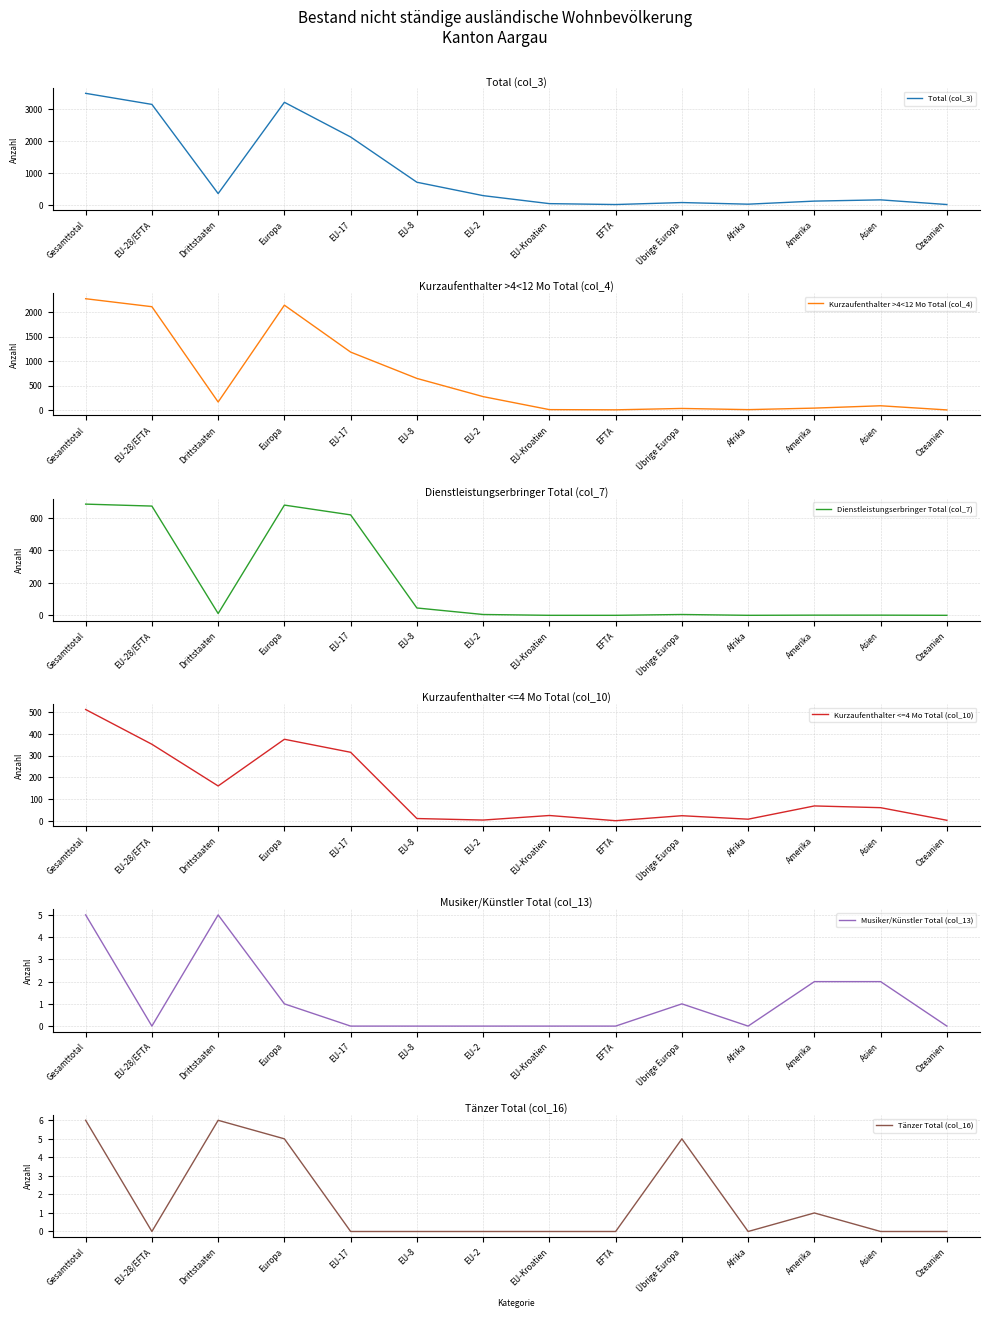

What is the average value of the Dienstleistungserbringer Total (col_7) series?

195